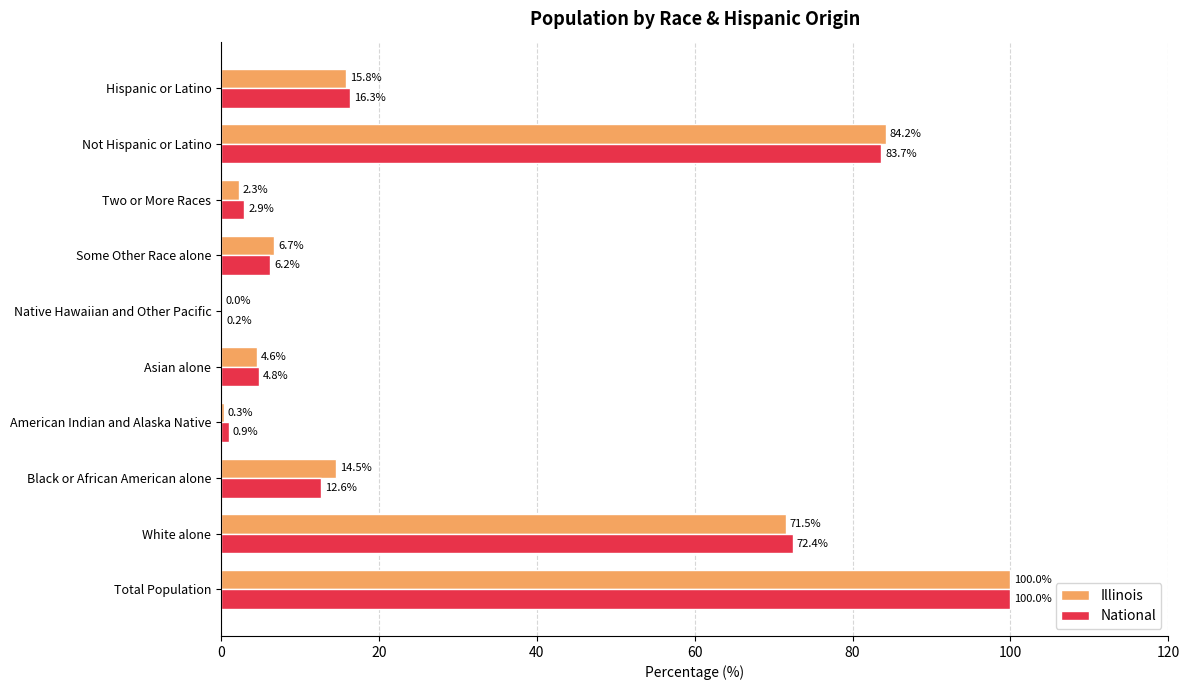

Which category has the highest value across all series?

Total Population